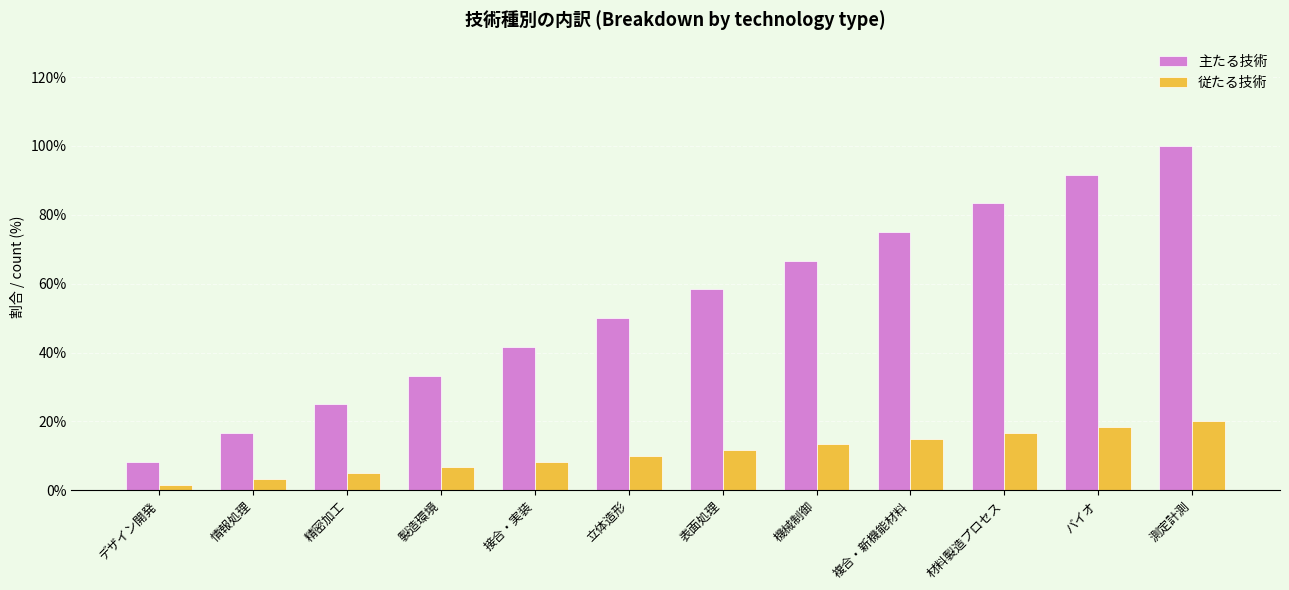

Rank the series at 製造環境 from lowest to highest value.

従たる技術, 主たる技術